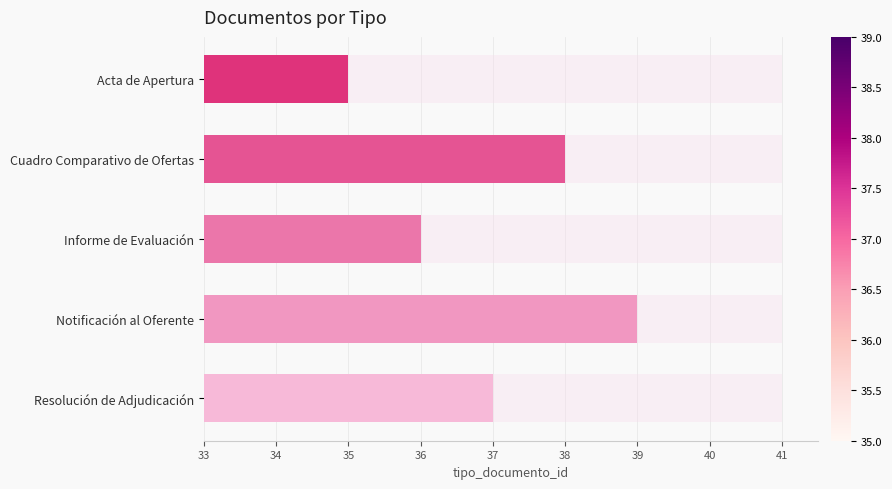

How many data points are less than 37?

2